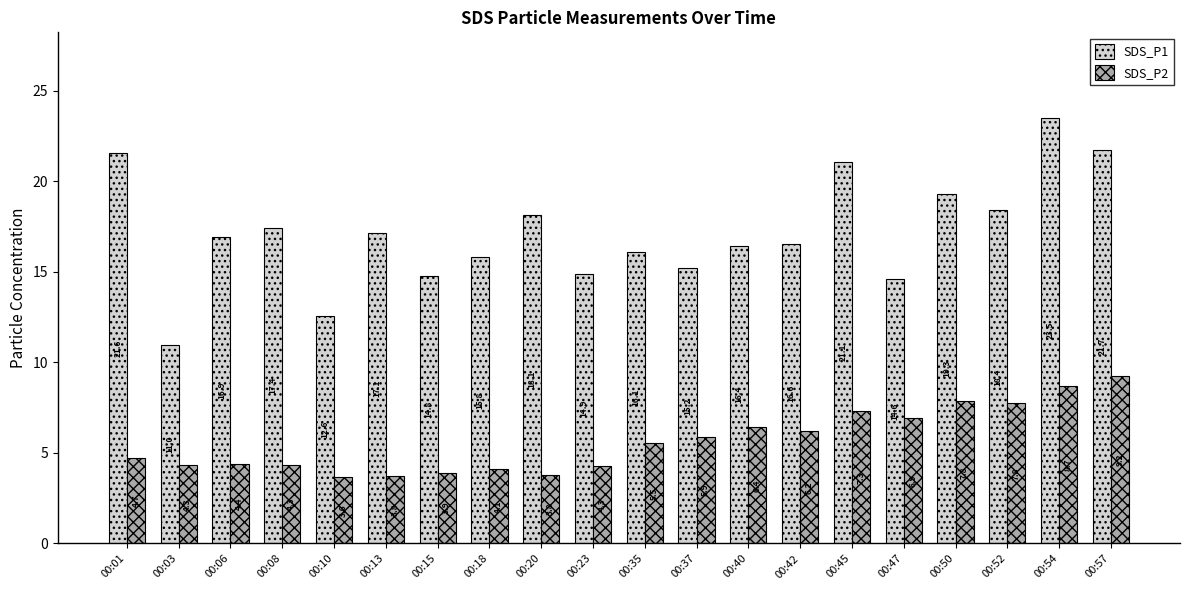

At which category is the sum across all series the highest?

00:54